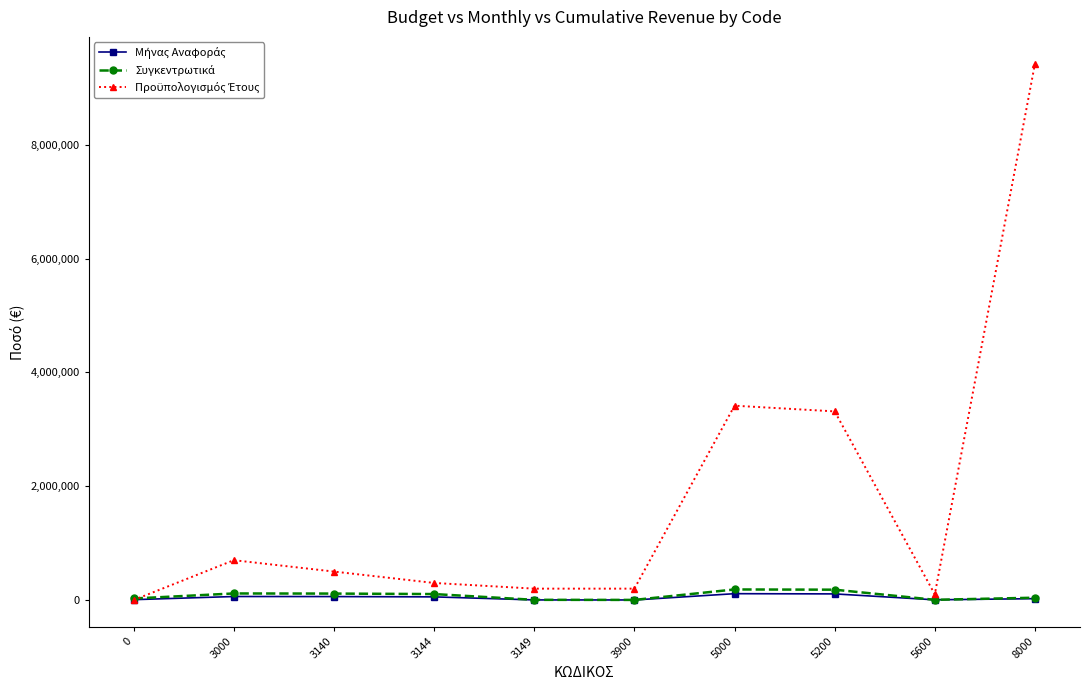

At which category is the sum across all series the highest?

8000